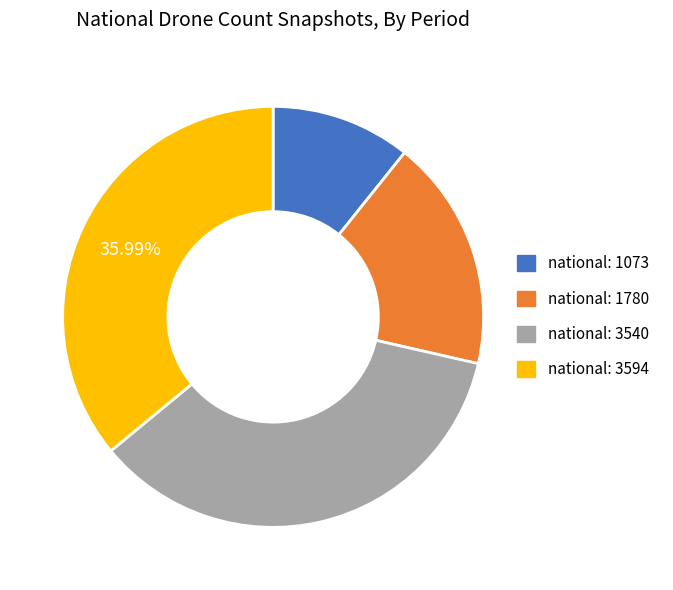

Does any single category account for the majority?

No